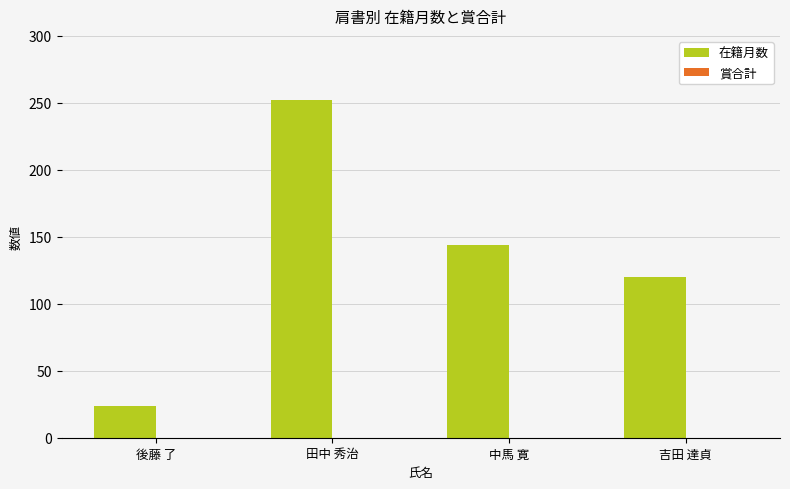

List the labels in order of value, largest first.

田中 秀治, 中馬 寛, 吉田 達貞, 後藤 了